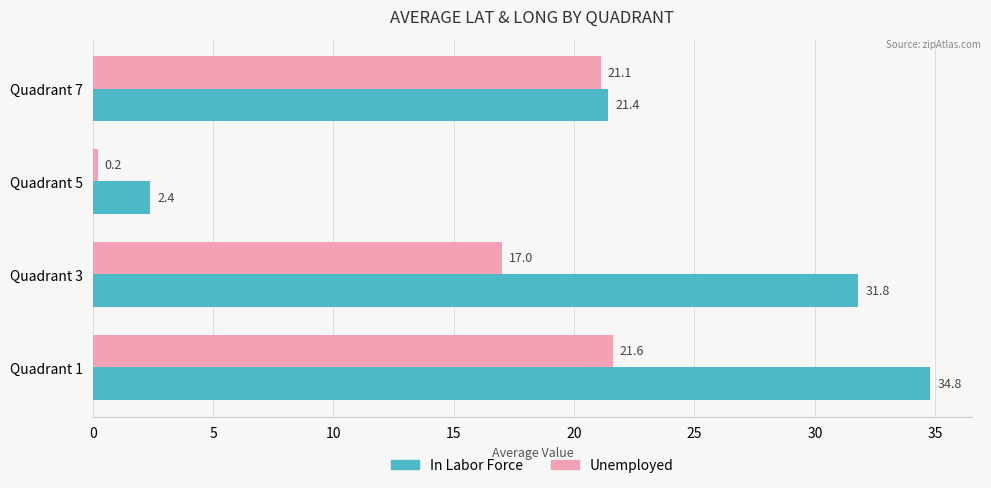

What is the maximum value for In Labor Force?

34.8